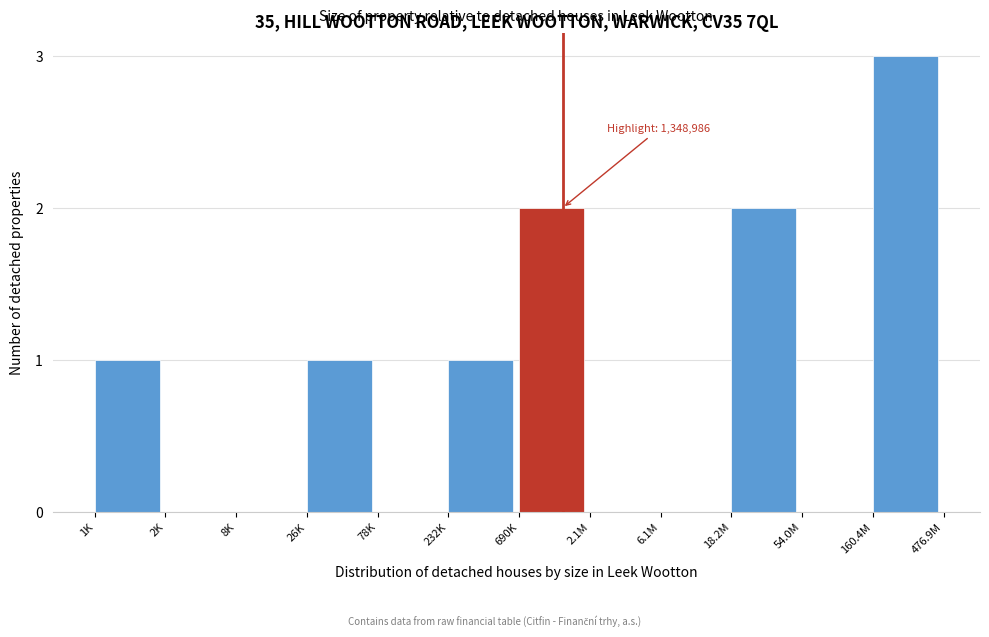

Reading left to right, transcribe all the data shown in this chart.

1K=1	2K=0	8K=0	26K=1	78K=0	232K=1	690K=2	2.1M=0	6.1M=0	18.2M=2	54.0M=0	160.4M=3